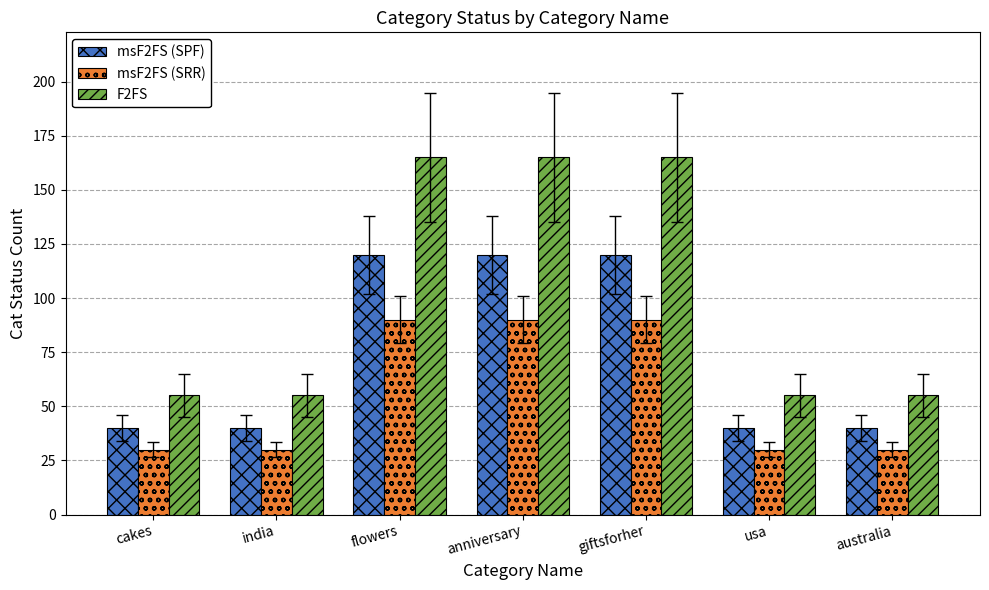

Which series has the widest spread of values?

F2FS